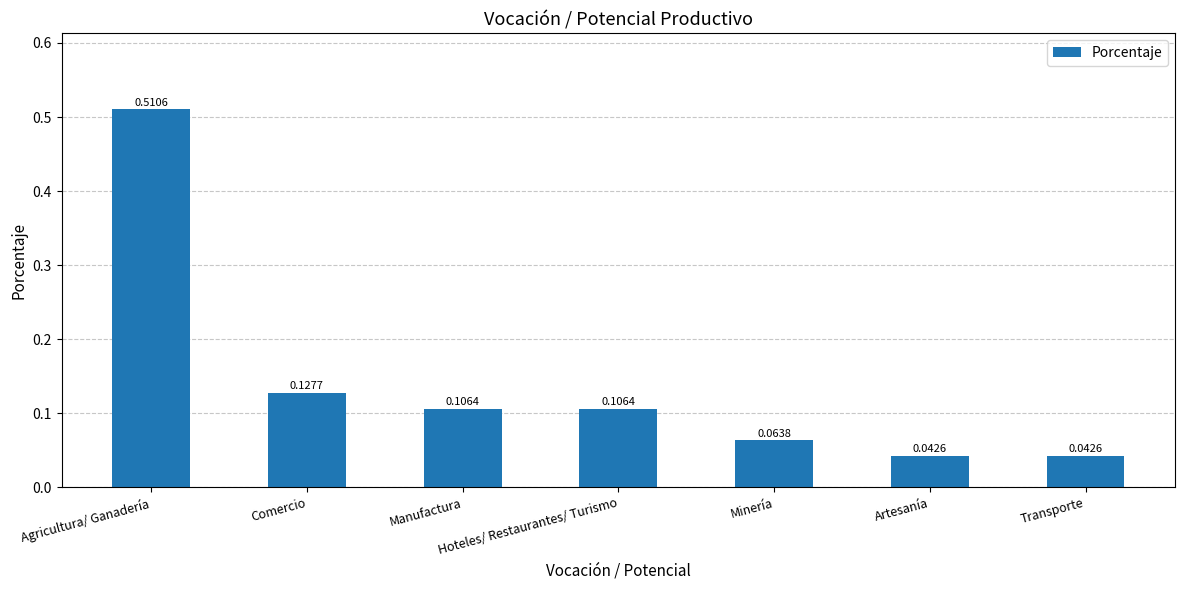

Which category has the highest value across all series?

Agricultura/ Ganadería